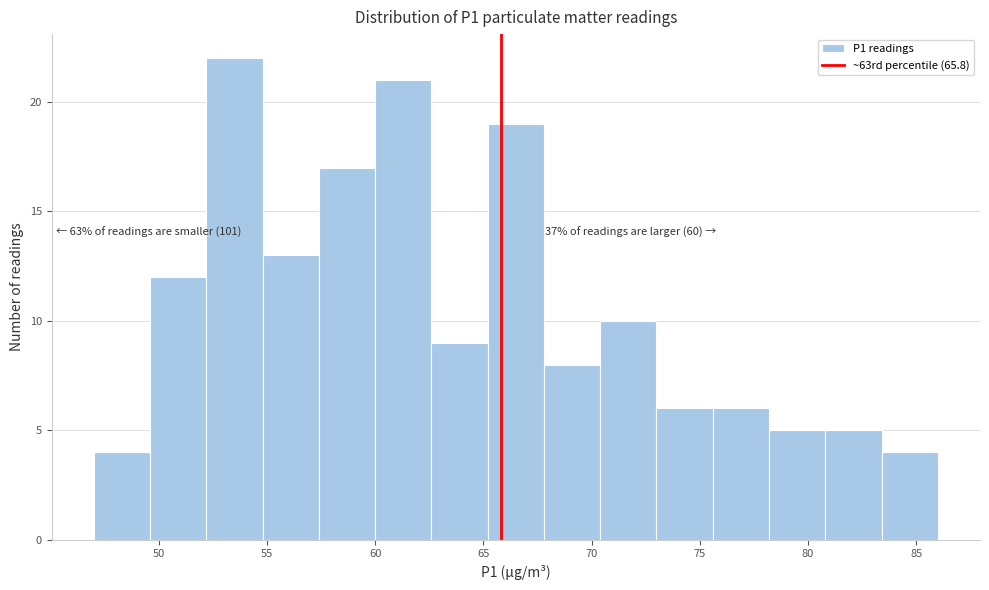

Over which range of the x-axis is the bar tallest?

52.2 to 54.8